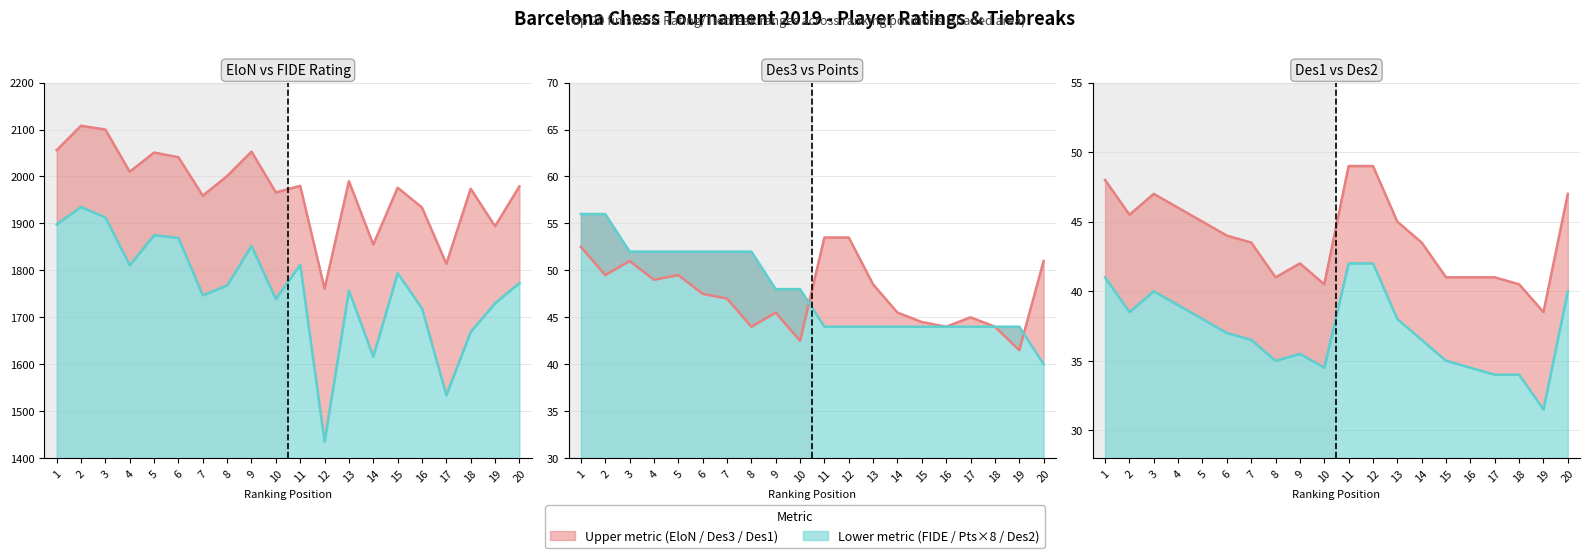

True or false: FIDE and Pts intersect in this chart.

False